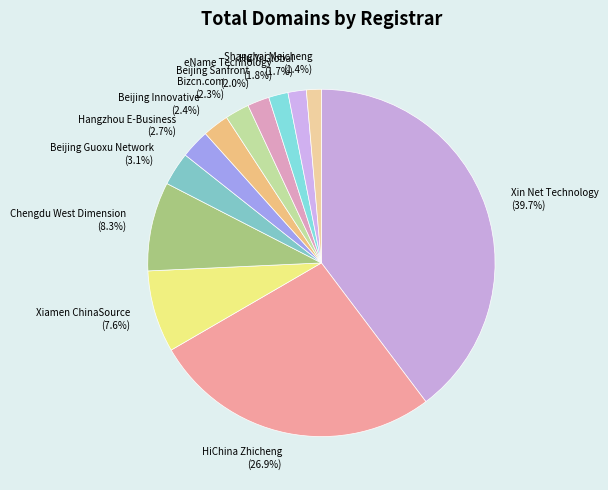

To the nearest percent, what is the difference between the Hu Yi Global and HiChina Zhicheng slice percentages?

25%